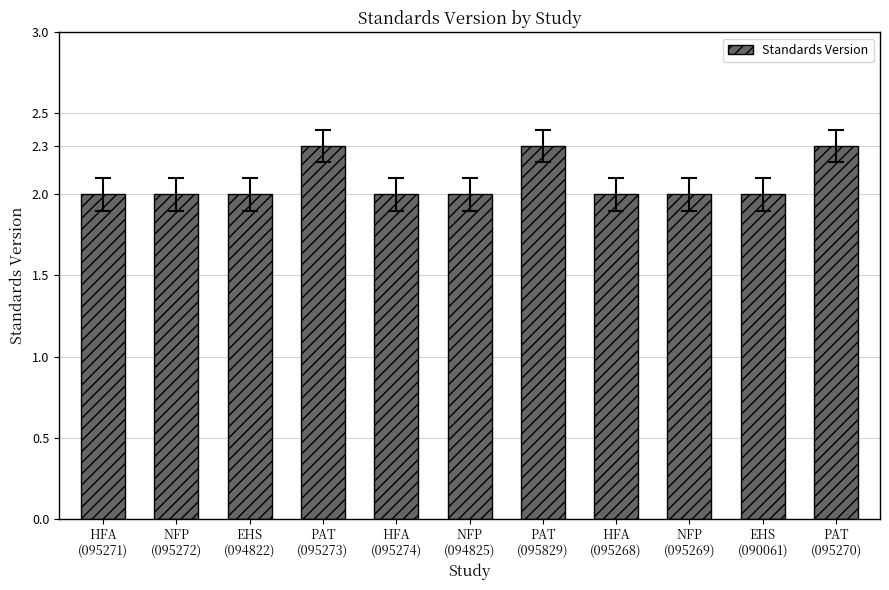

What is the label of the 10th bar from the right?

NFP
(095272)